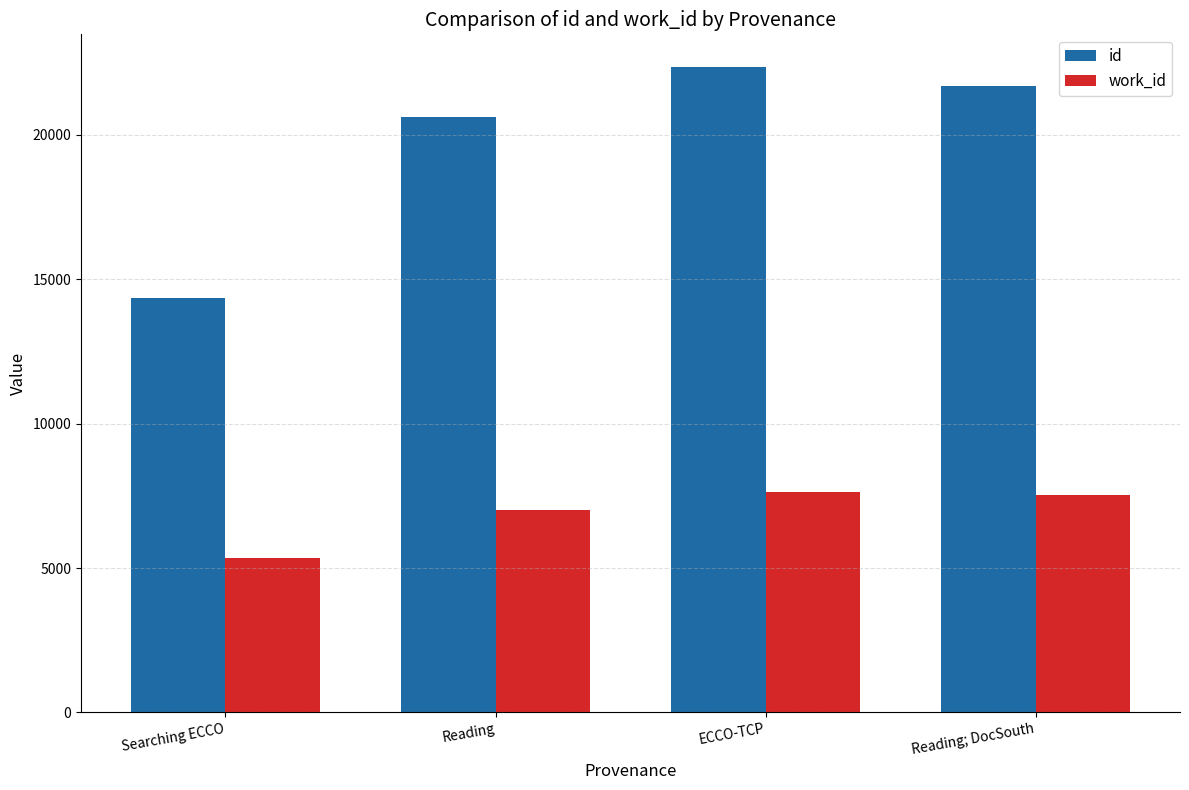

Between Searching ECCO and Reading; DocSouth, which series saw the biggest shift?

id